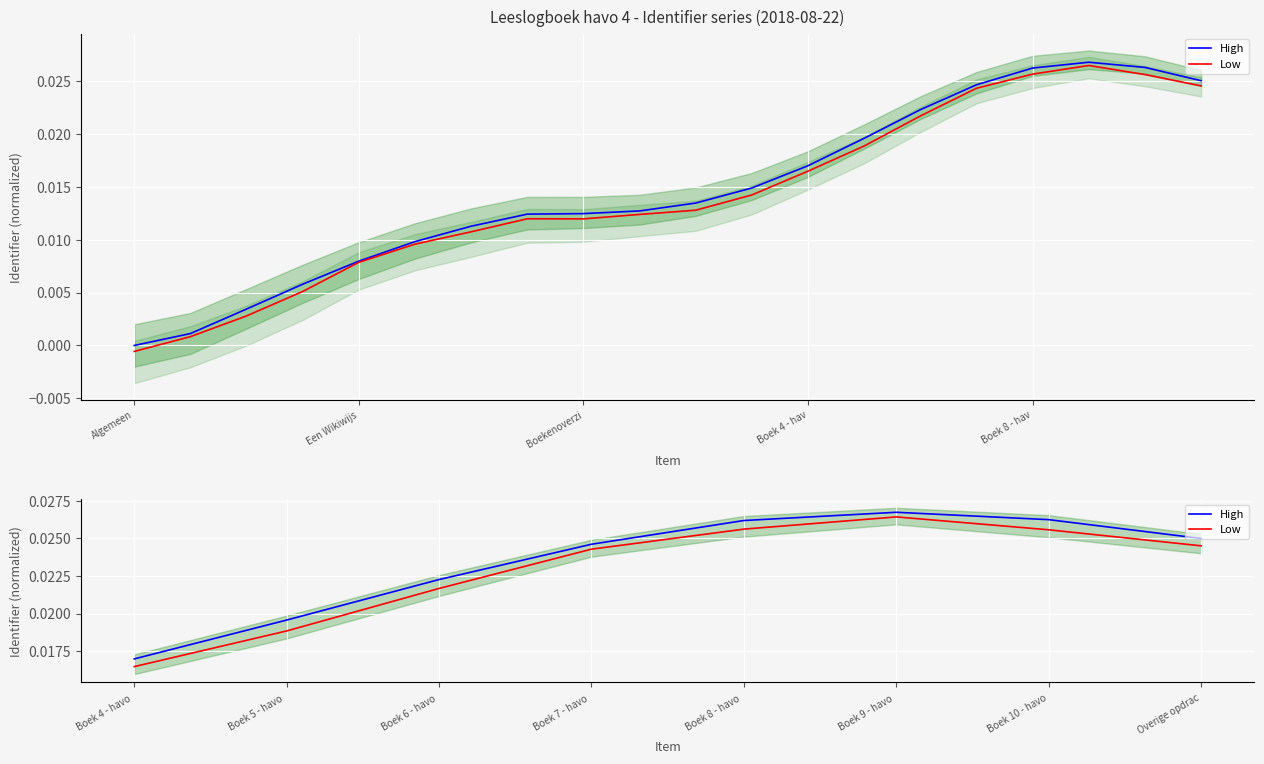

What is the sum of all High values?

0.2